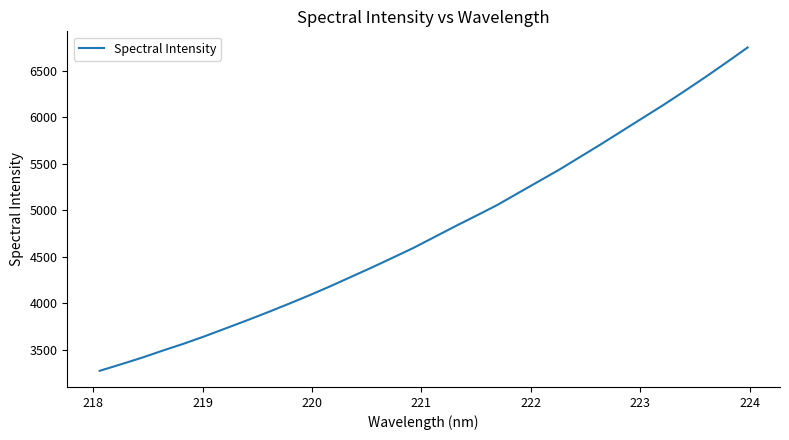

What is the difference between the maximum and minimum values?

3476.3